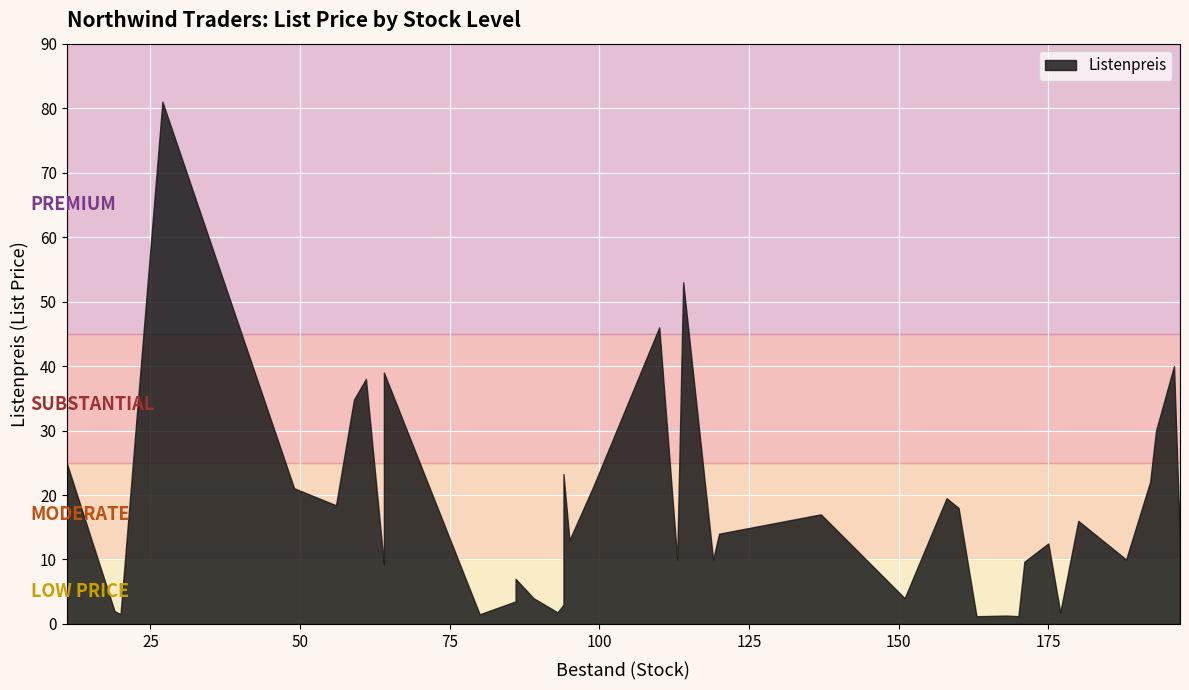

What is the average value?

17.5